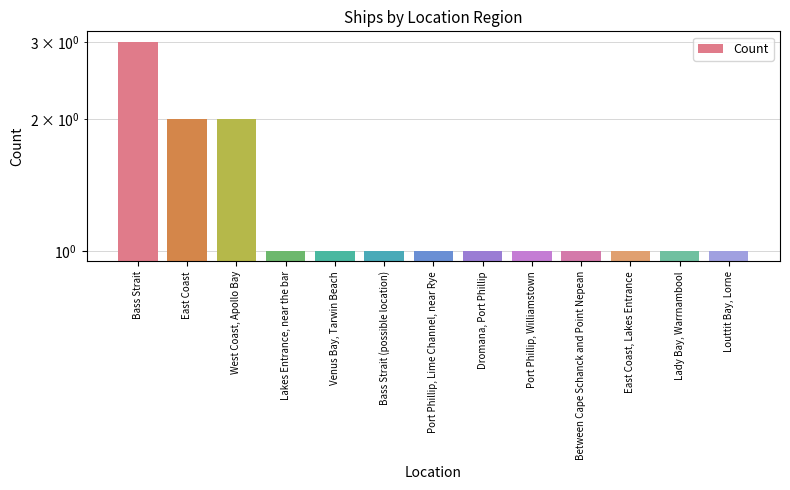

What is the average value?

1